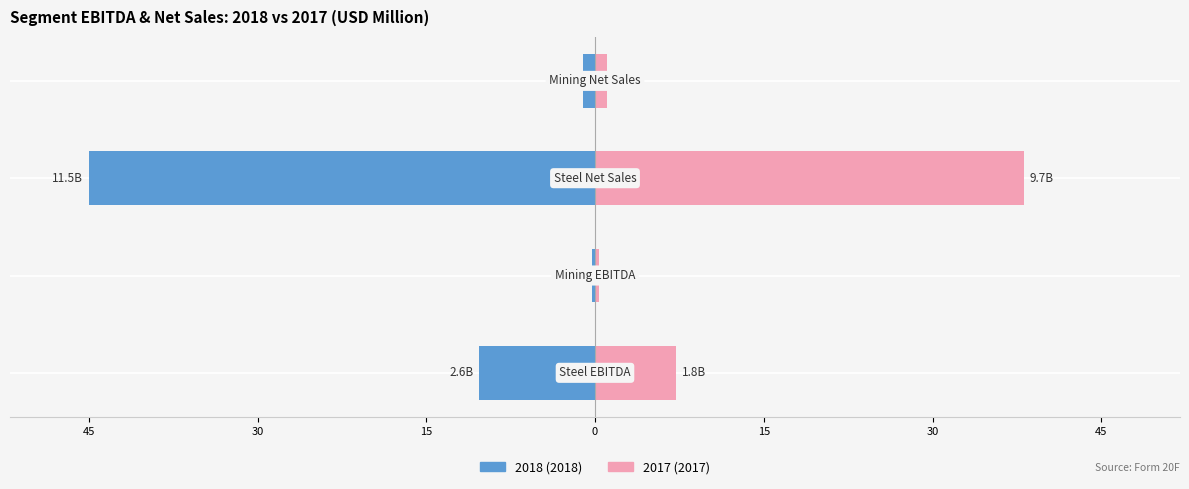

Reading left to right, extract all data points from this chart.

2018: Steel EBITDA=-10.3	Mining EBITDA=-0.3	Steel Net Sales=-45.0	Mining Net Sales=-1.1
2017: Steel EBITDA=7.2	Mining EBITDA=0.4	Steel Net Sales=38.1	Mining Net Sales=1.1